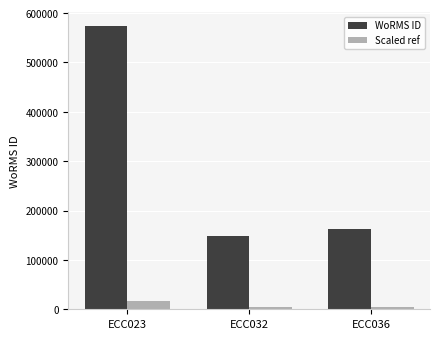

List the labels in order of WoRMS ID value, largest first.

ECC023, ECC036, ECC032